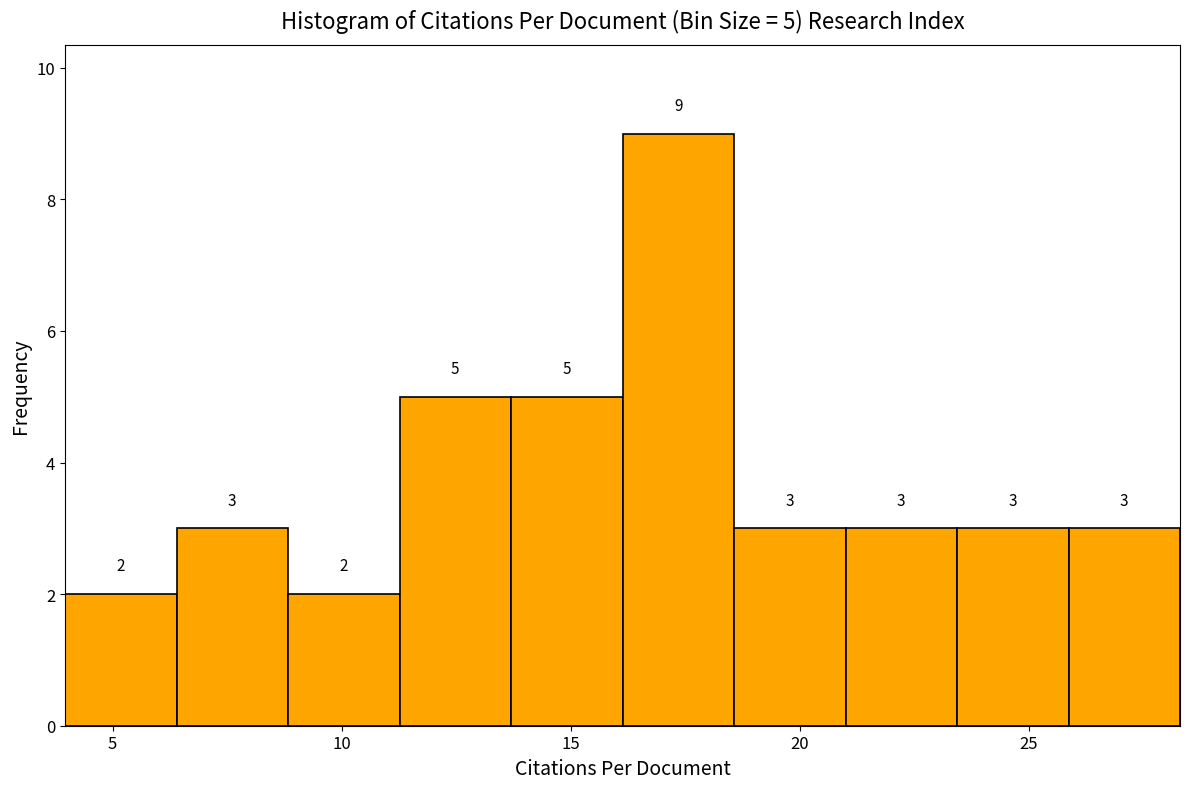

Over which range of the x-axis is the bar tallest?

16.0 to 18.5